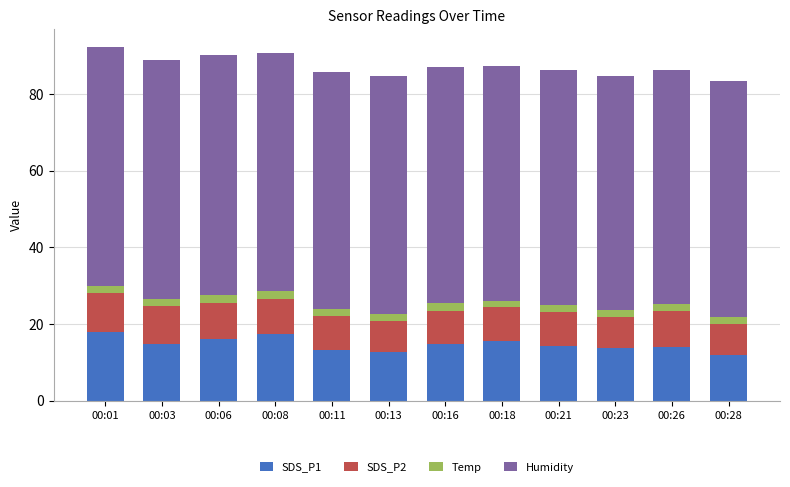

True or false: SDS_P1 has a value of 4.4 at 00:03.

False